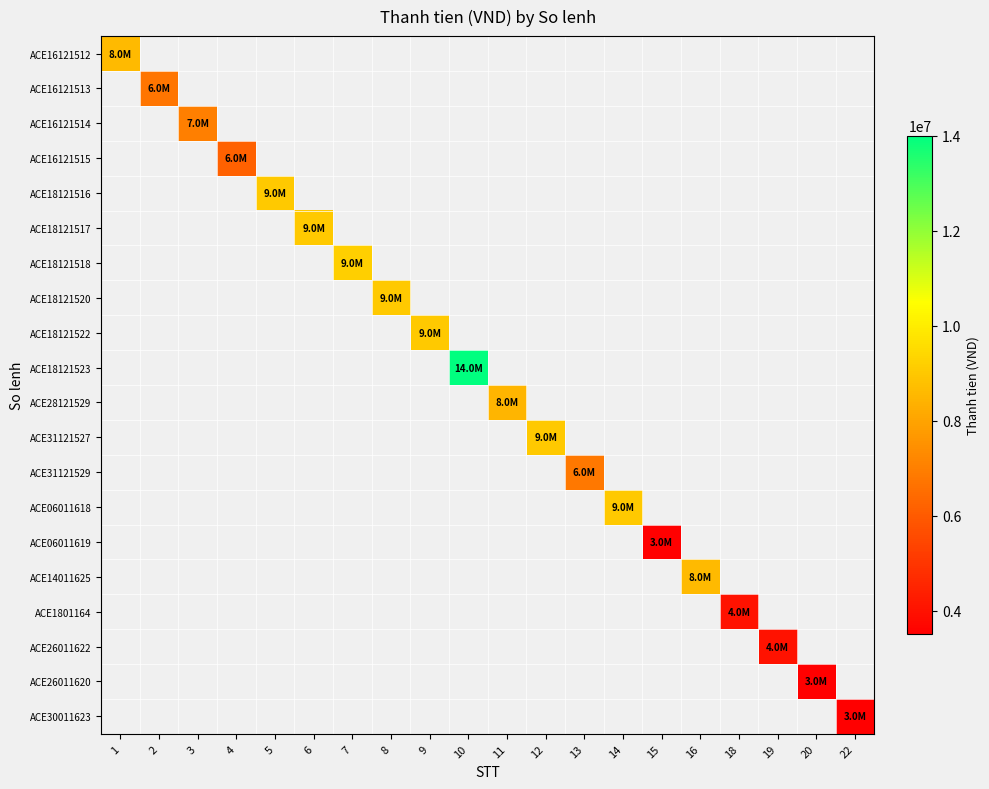

What is the smallest value displayed?

3500000.0